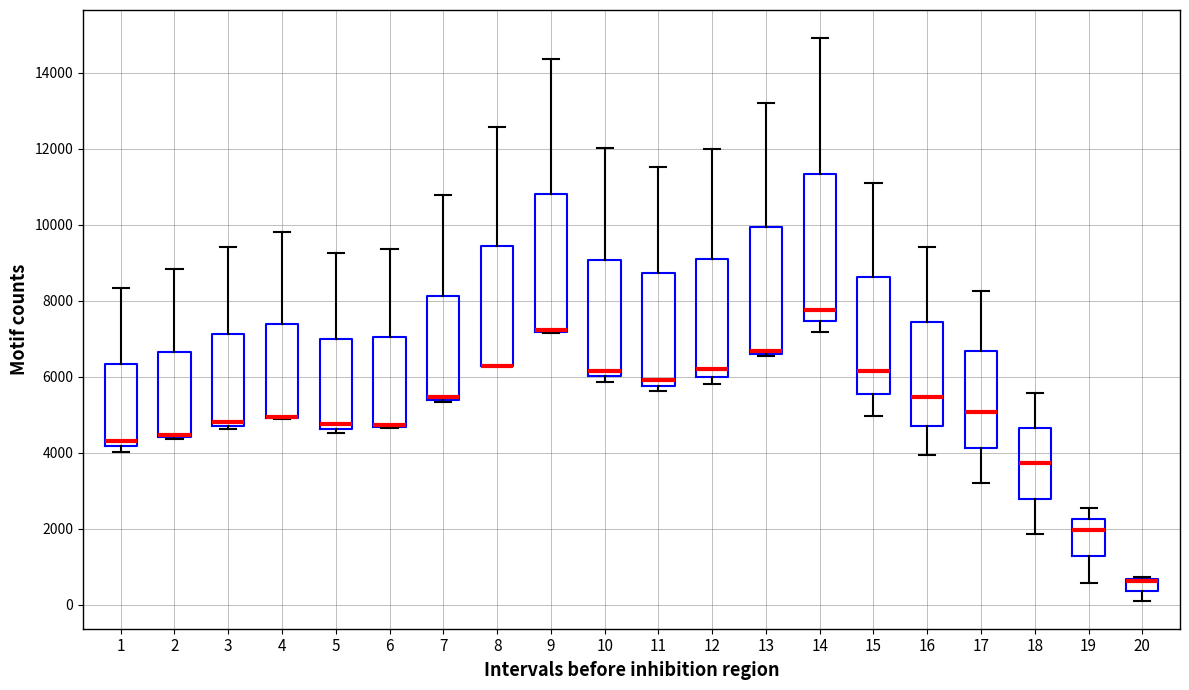

Which box is the tallest, from its lower edge to its upper edge?

14